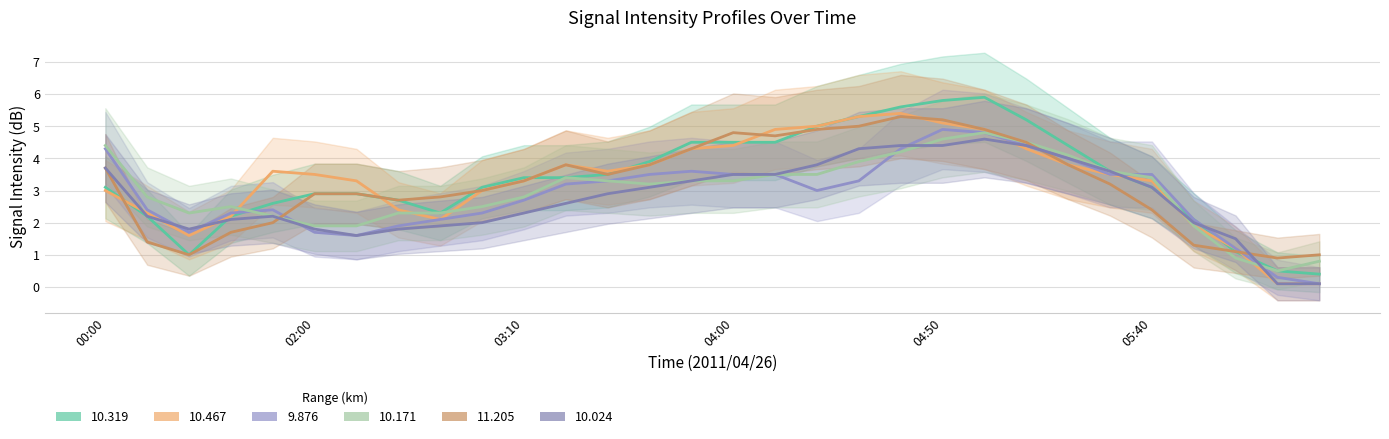

At which category does the chart reach its peak across all series?

2011/04/26 05:00